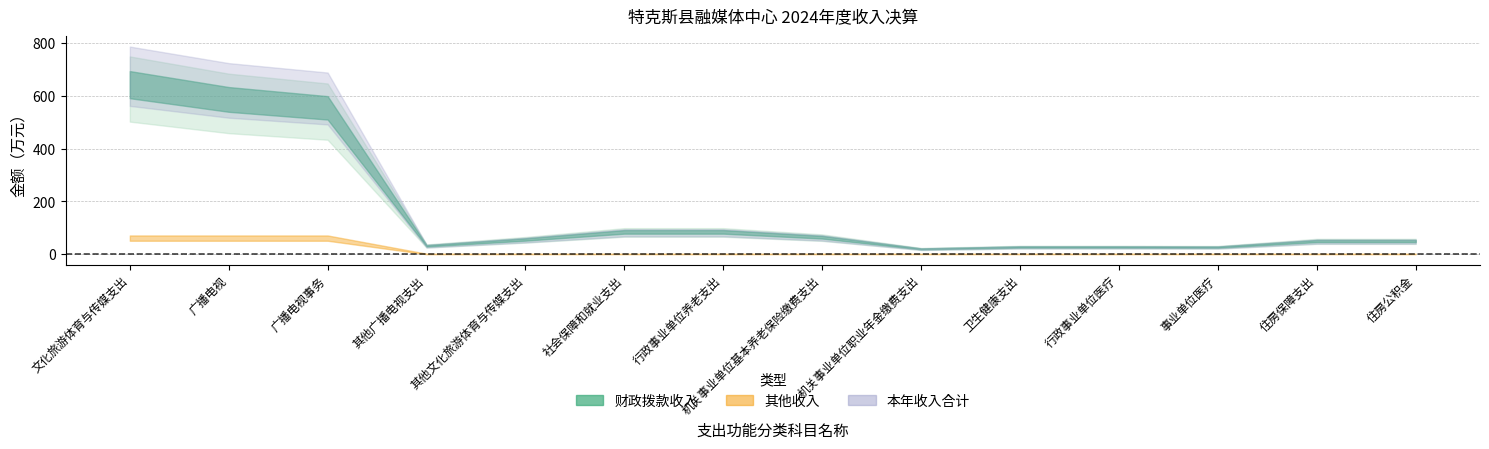

Is the value of 本年收入合计 at 卫生健康支出 greater than the value of 其他收入 at 机关事业单位职业年金缴费支出?

Yes